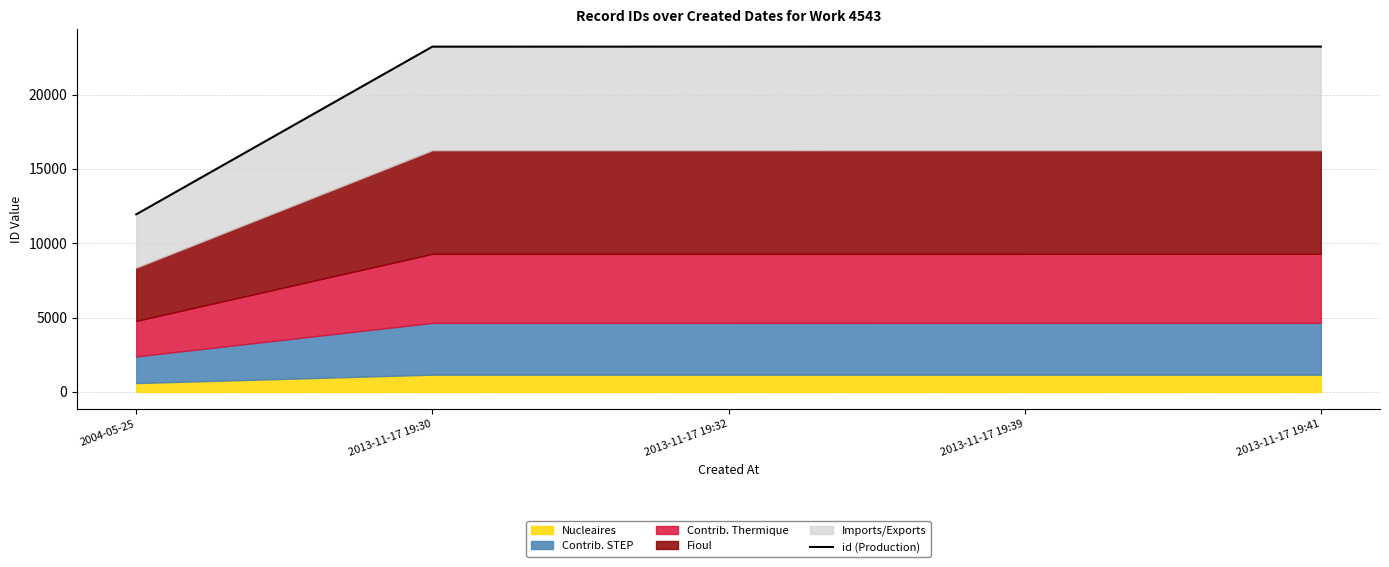

Reading left to right, extract all data points from this chart.

2004-05-25=11946	2013-11-17 19:30=23227	2013-11-17 19:32=23228	2013-11-17 19:39=23230	2013-11-17 19:41=23231